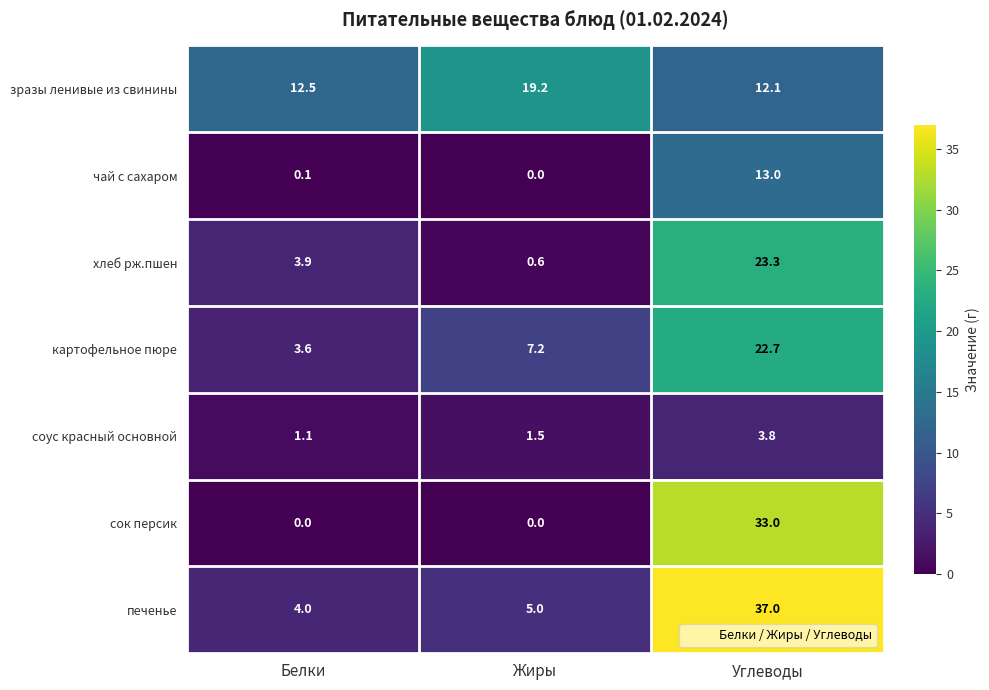

Reading left to right, transcribe all the data shown in this chart.

зразы ленивые из свинины: Белки=12.5	Жиры=19.2	Углеводы=12.1
чай с сахаром: Белки=0.1	Жиры=0.0	Углеводы=13.0
хлеб рж.пшен: Белки=3.9	Жиры=0.6	Углеводы=23.3
картофельное пюре: Белки=3.6	Жиры=7.2	Углеводы=22.7
cоус красный основной: Белки=1.1	Жиры=1.5	Углеводы=3.8
cок персик: Белки=0.0	Жиры=0.0	Углеводы=33.0
печенье: Белки=4.0	Жиры=5.0	Углеводы=37.0